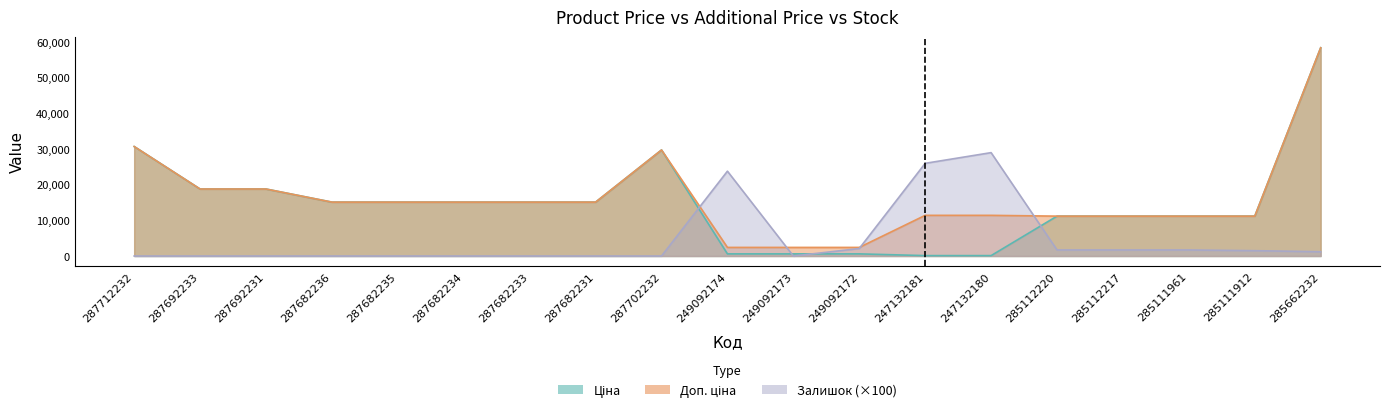

The value of Ціна at 287712232 is 11057.7. True or false?

False